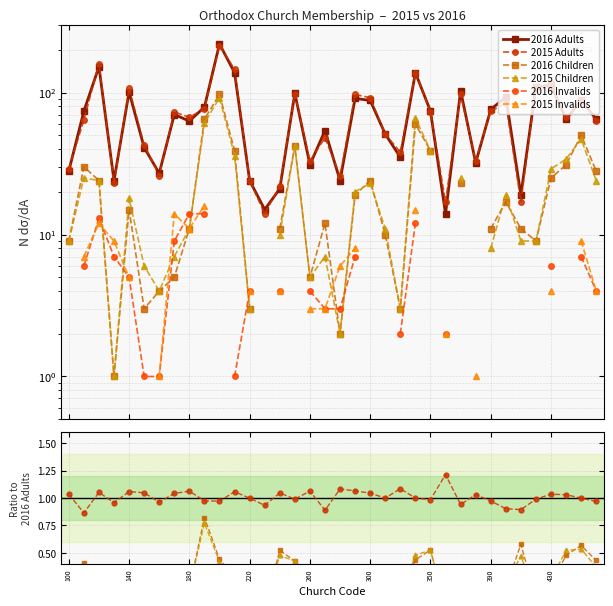

True or false: 2015 Adults and 2015 Children cross at least once.

False